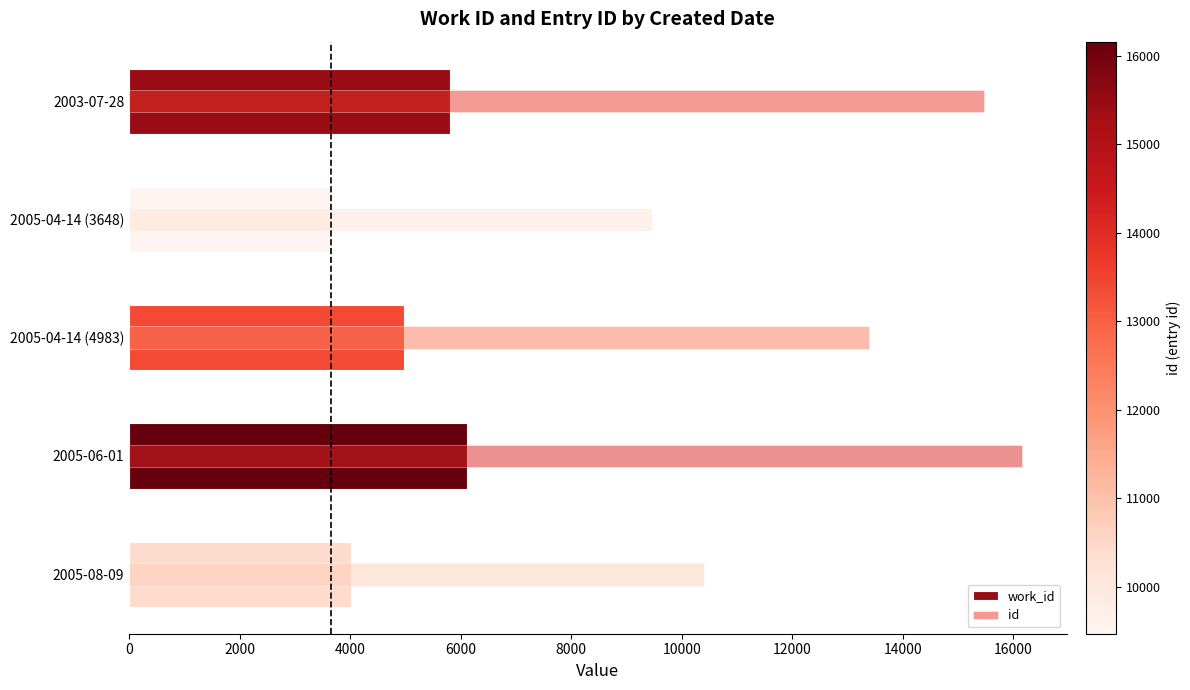

Reading left to right, list all the values displayed in this chart.

work_id: 5802	3648	4983	6118	4010
id: 15470	9471	13398	16161	10406